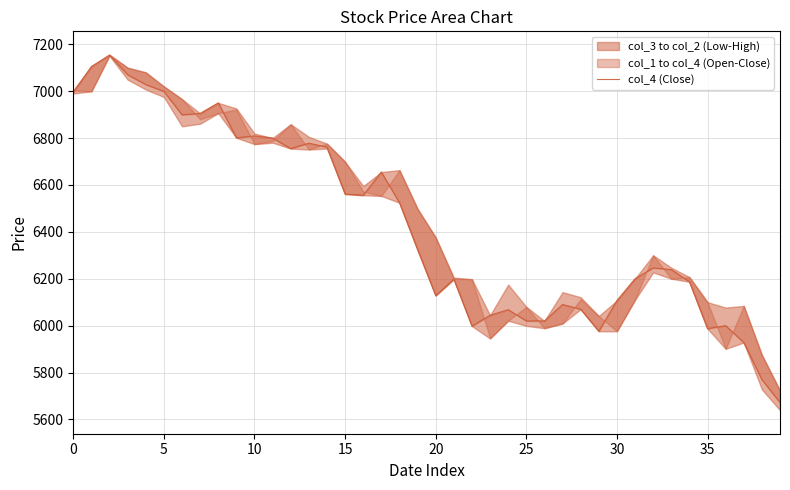

The value at 32 is 11083. True or false?

False